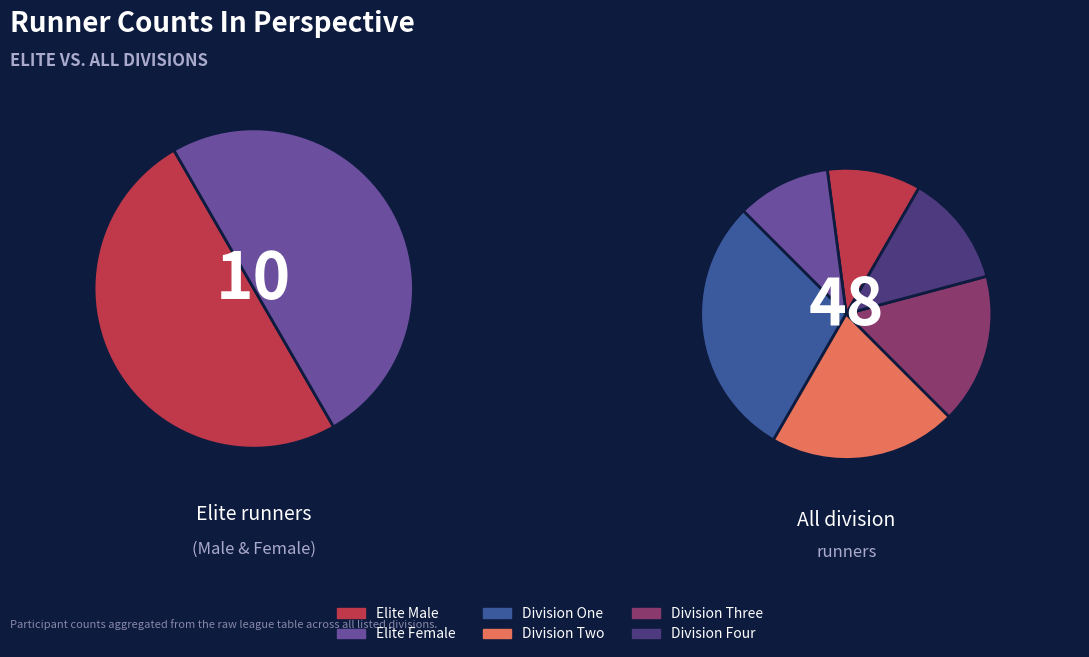

How many slices are in this pie chart?

6